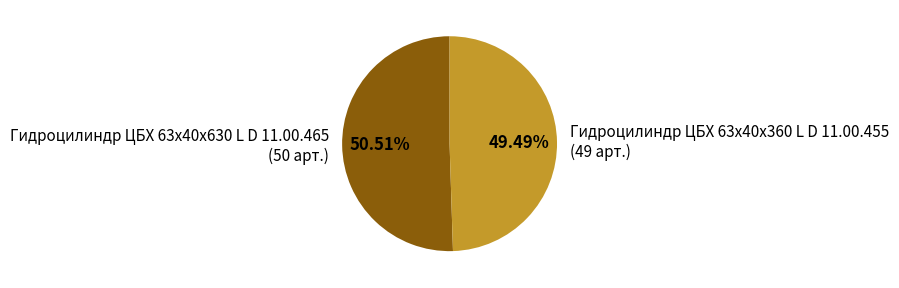

What percentage is NOT represented by Гидроцилиндр ЦБХ 63х40х360 L D 11.00.455?

50.5%